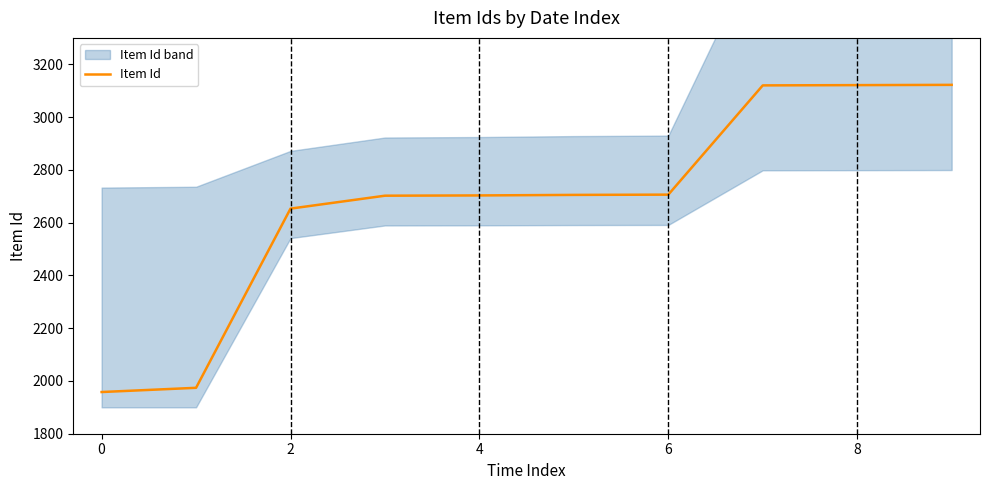

The value of Item Id at 0 is 1958. True or false?

True